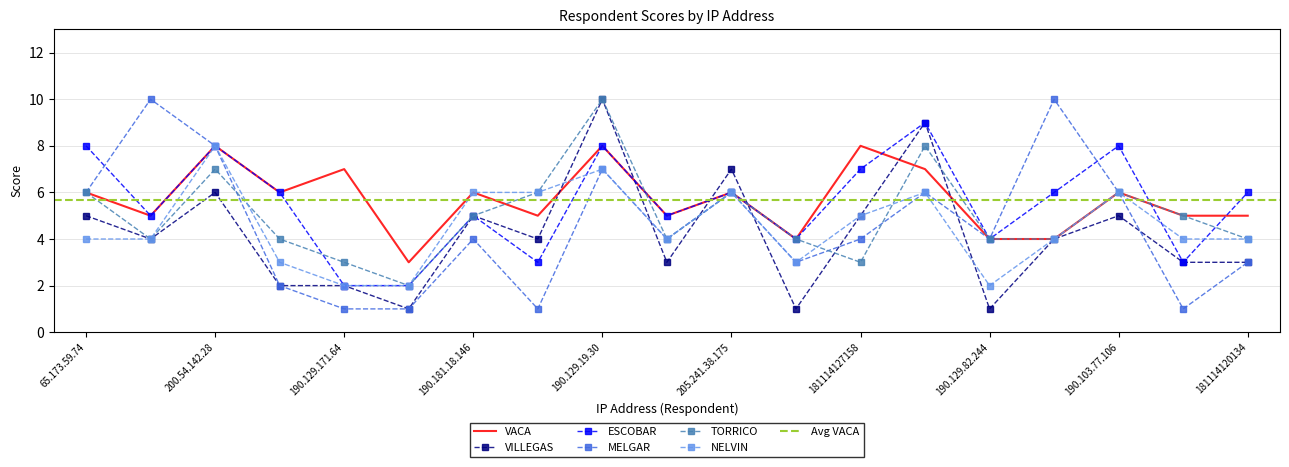

The VACA series shows 2 at 181114120134. True or false?

False